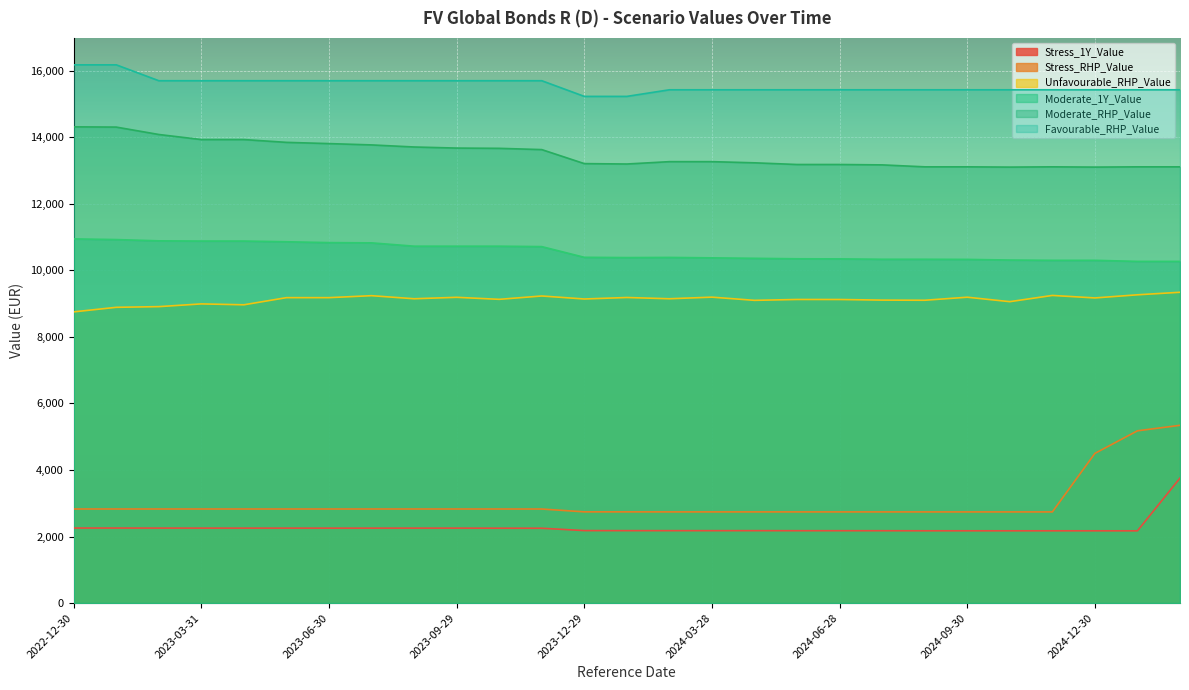

List the series in order of their peak value, lowest first.

Stress_1Y_Value, Stress_RHP_Value, Unfavourable_RHP_Value, Moderate_1Y_Value, Moderate_RHP_Value, Favourable_RHP_Value